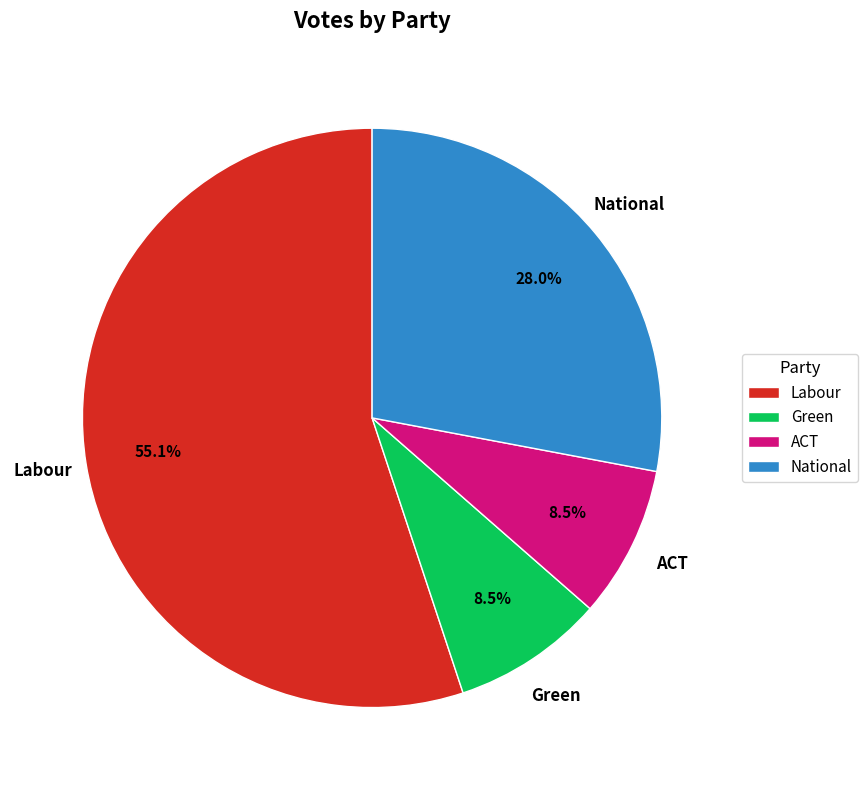

Which category accounts for the majority?

Labour